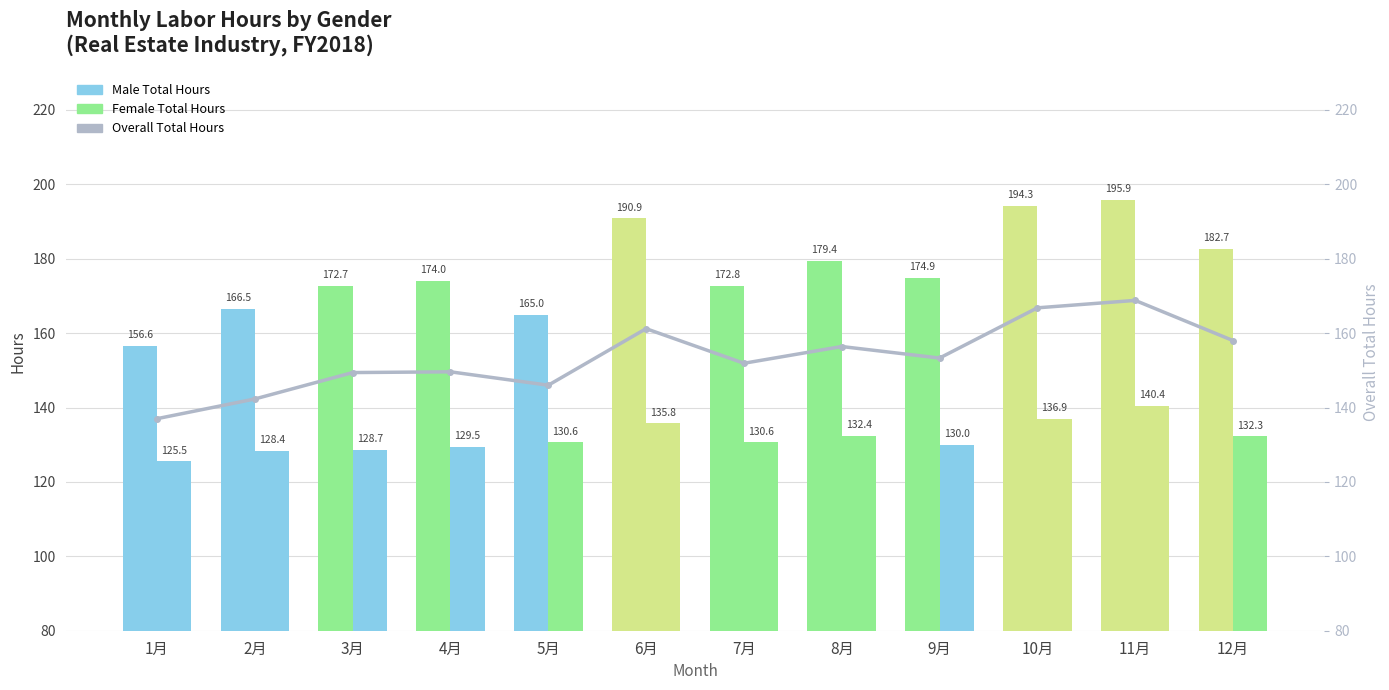

What is the average value of the Male Total Hours series?

177.1